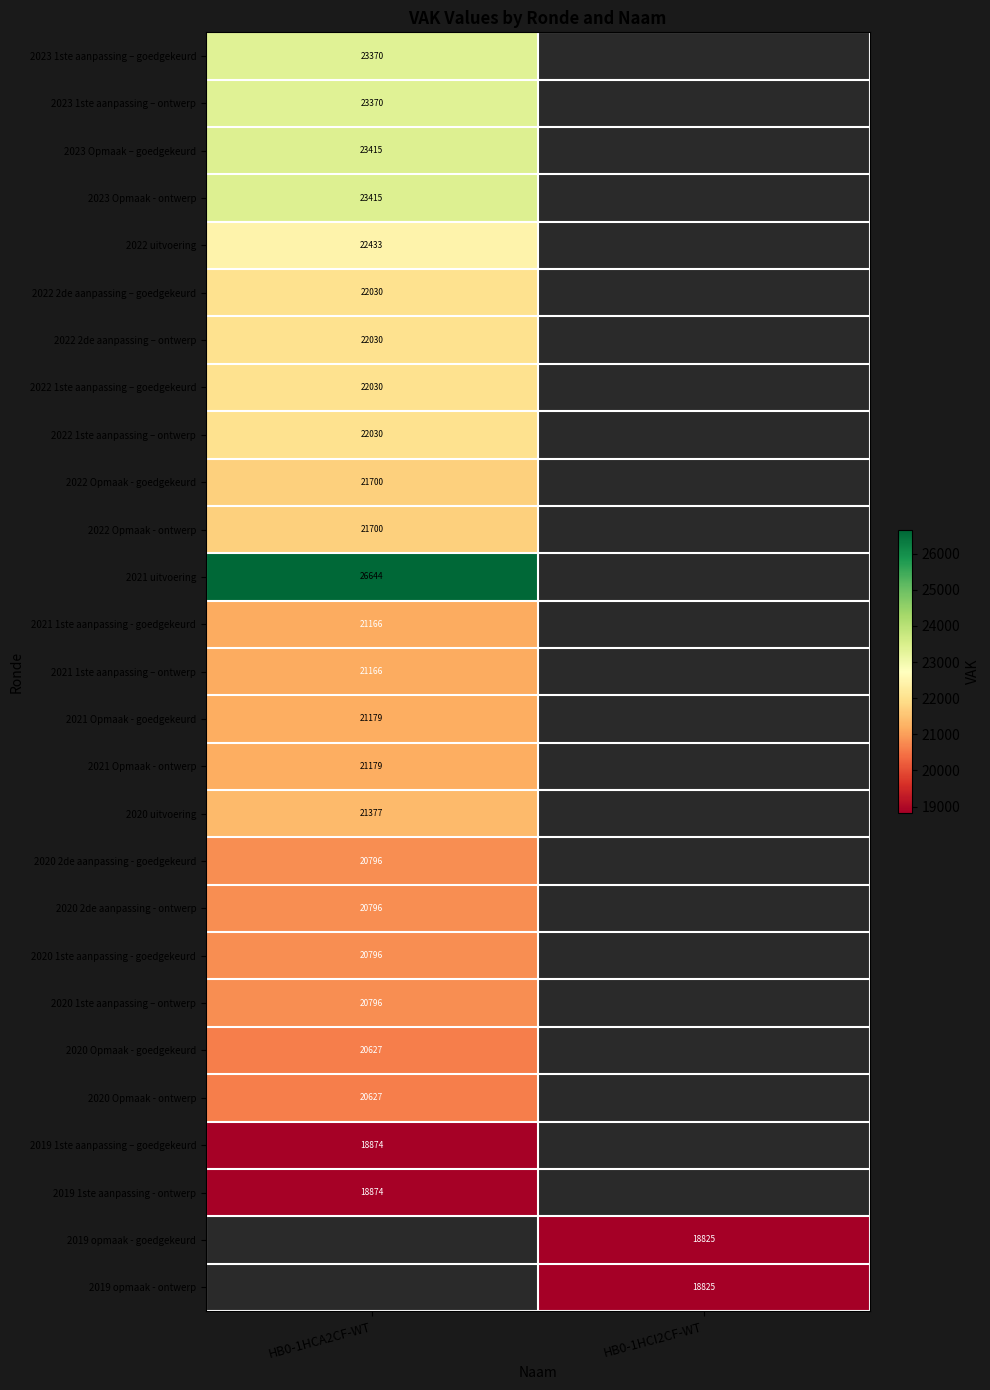

The value of 2023 Opmaak – goedgekeurd at HB0-1HCA2CF-WT is 23415. True or false?

True